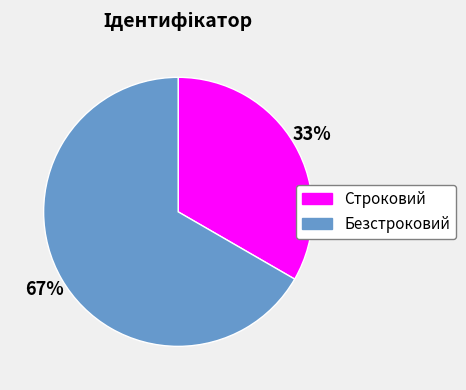

True or false: Безстроковий accounts for 55% of the total.

False